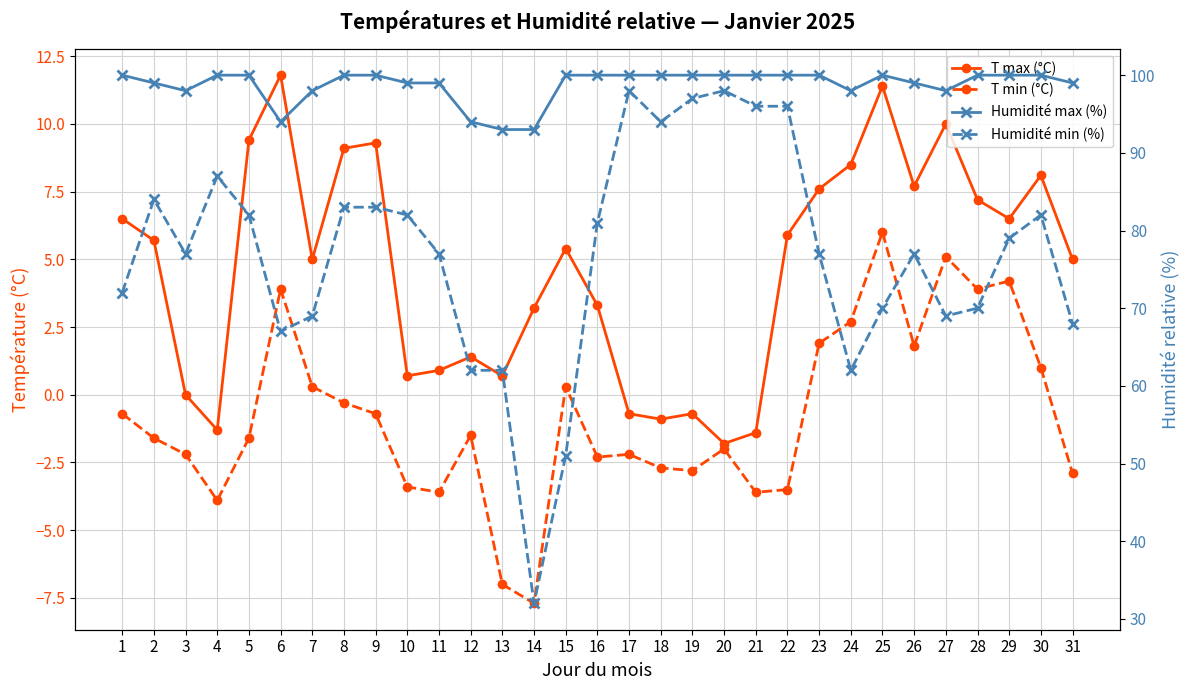

How many distinct data groups are displayed?

4